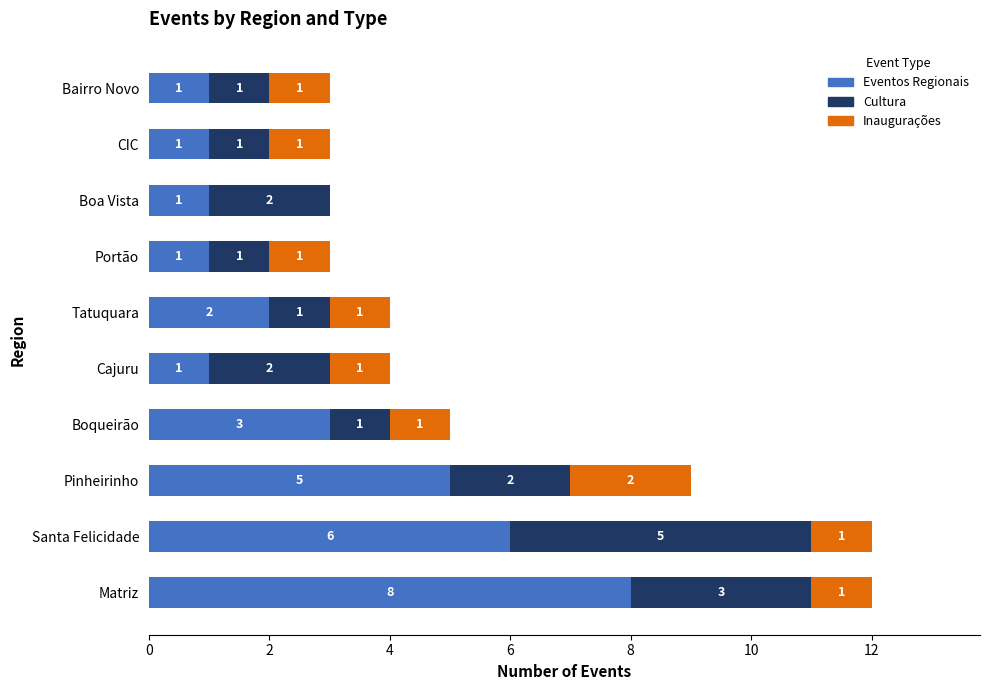

At which label does Eventos Regionais reach its peak?

Matriz